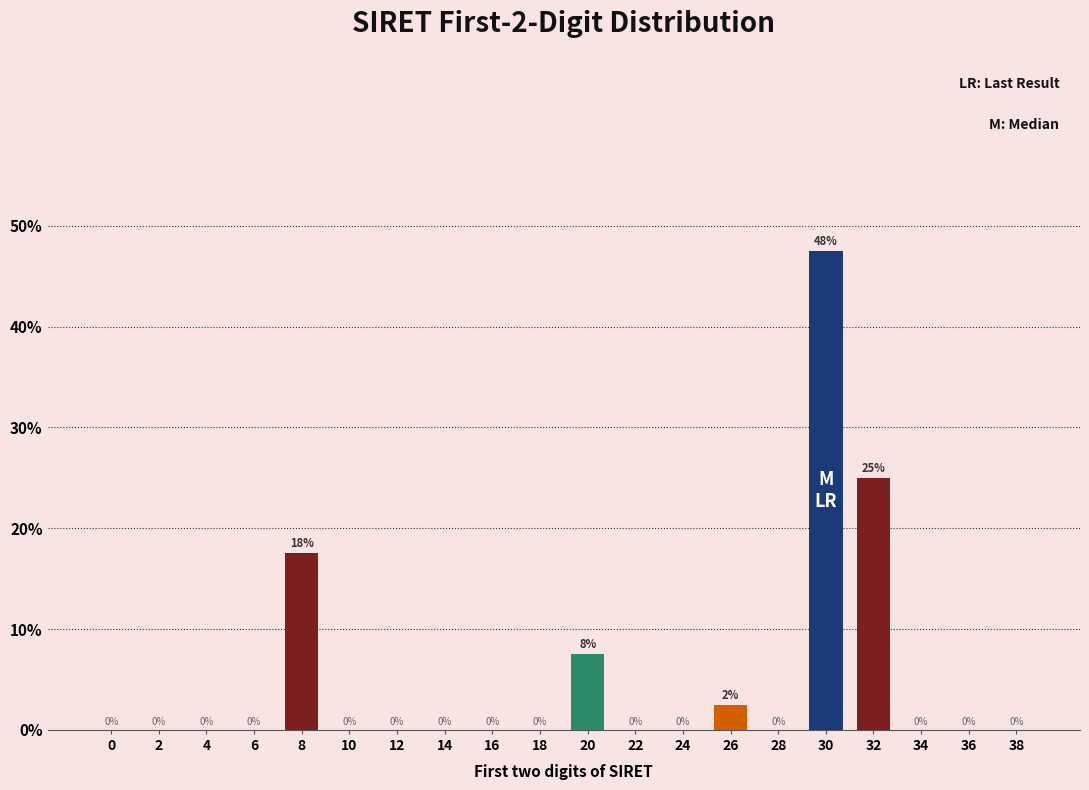

Between 4 and 8, which is larger?

8